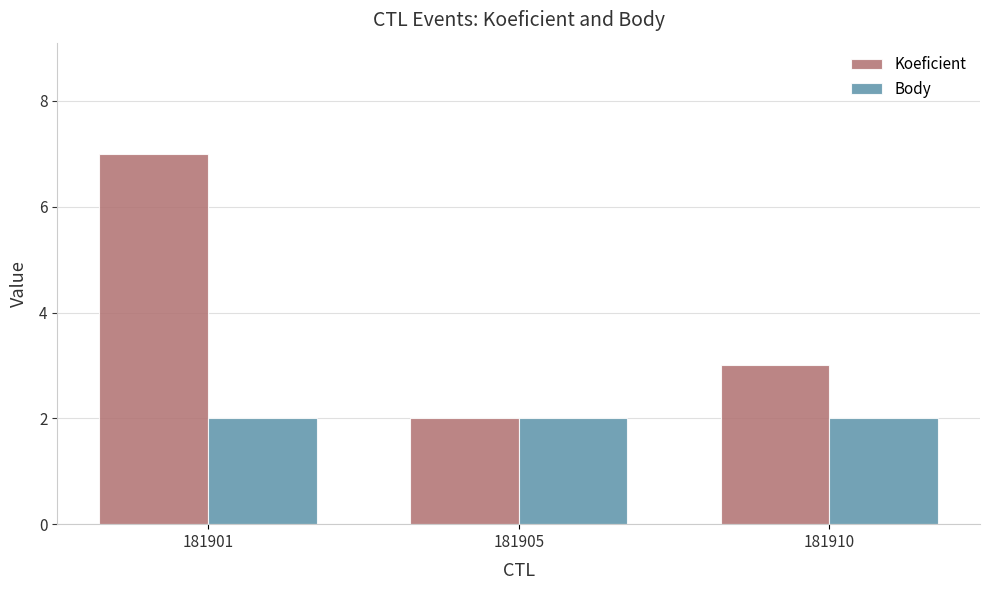

What is the total value across all series at 181910?

5